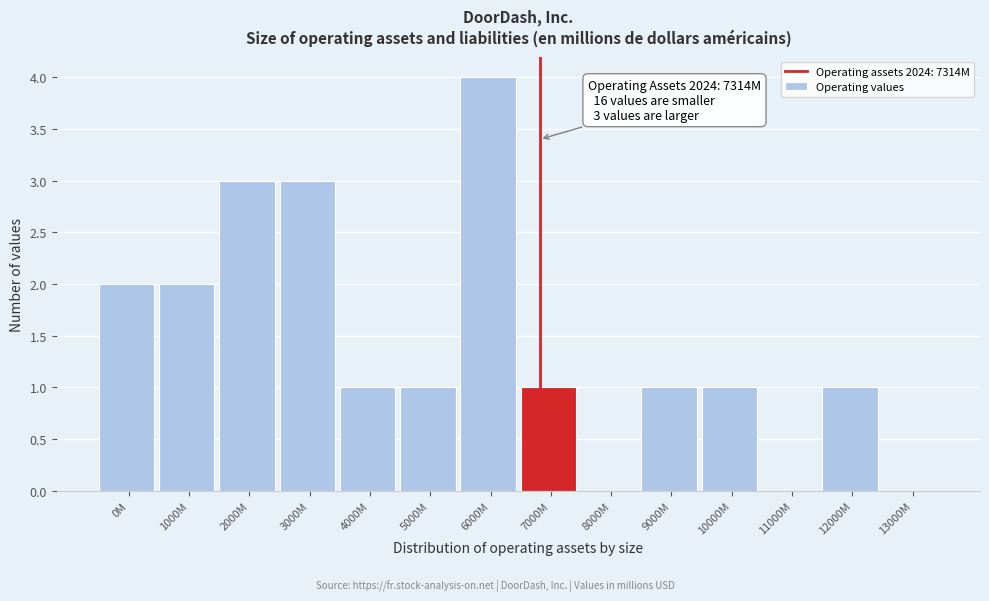

Reading left to right, extract all data points from this chart.

0M=2	1000M=2	2000M=3	3000M=3	4000M=1	5000M=1	6000M=4	7000M=1	8000M=0	9000M=1	10000M=1	11000M=0	12000M=1	13000M=0